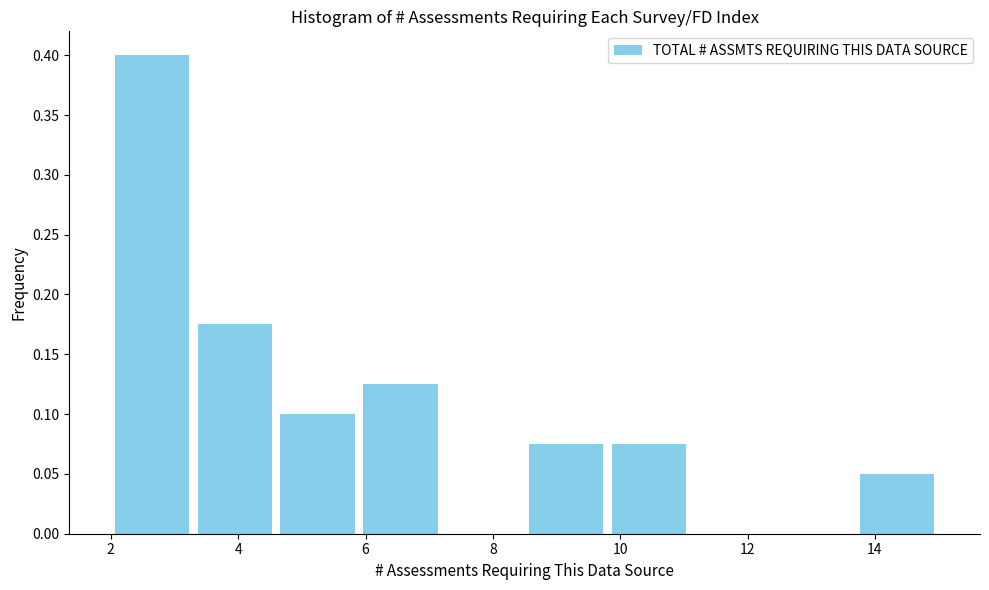

What is the height of the bar covering 2.0 to 3.3 on the x-axis? Neither the bar edges nor the heights are printed on the chart, so give them approximately, as read against the axes.

0.400